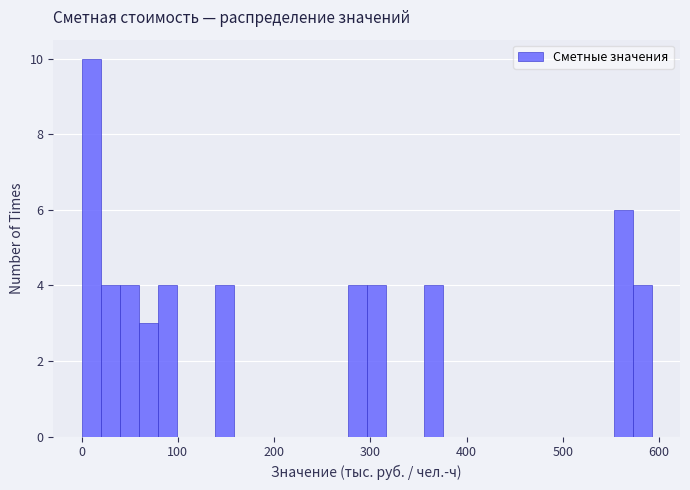

Around what value on the x-axis is the tallest bar? Give the approximate position of its centre, as read against the axis.

10